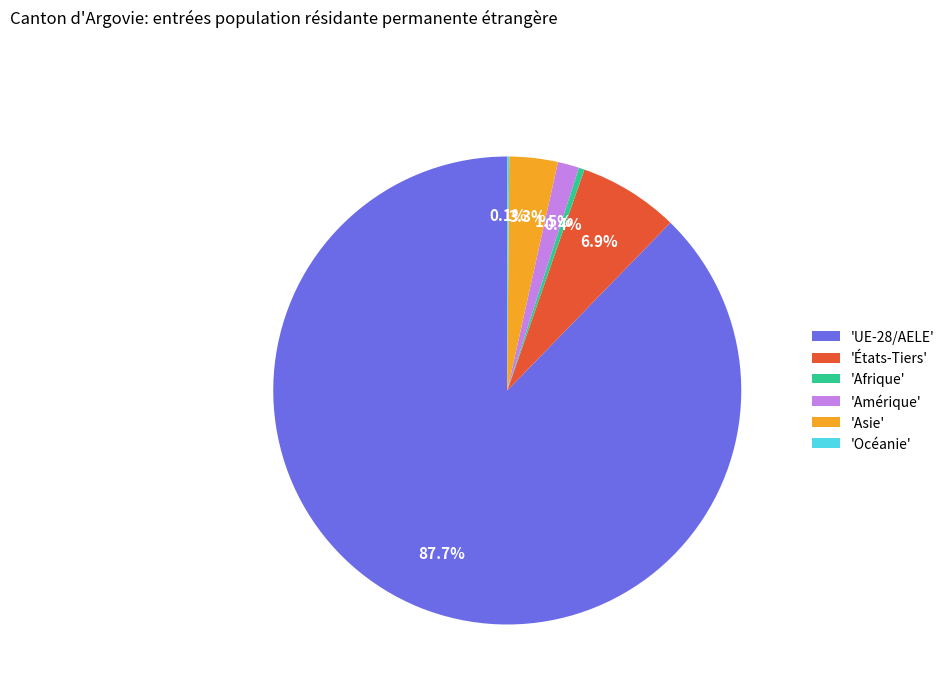

Which slice is the largest?

'UE-28/AELE'